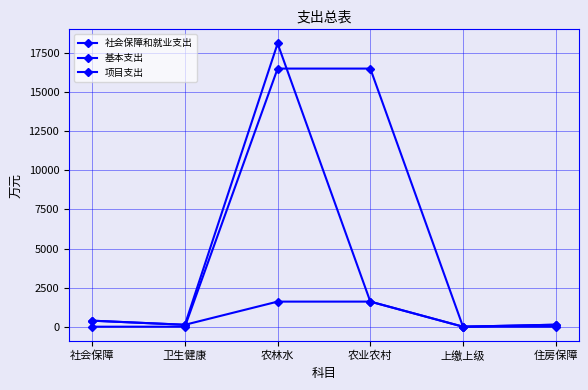

Which label corresponds to the smallest value in the chart?

上缴上级